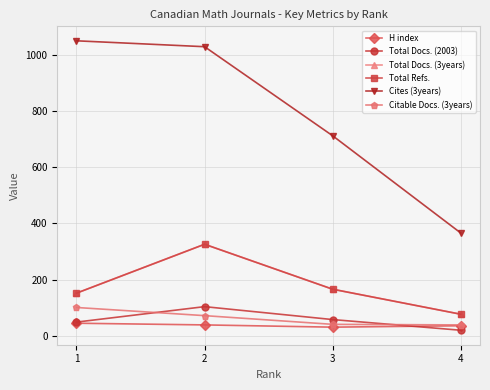

Reading right to left, extract all data points from this chart.

H index: 36	31	39	45
Total Docs. (2003): 20	58	104	49
Total Docs. (3years): 77	166	326	152
Total Refs.: 77	166	326	152
Cites (3years): 366	712	1029	1050
Citable Docs. (3years): 39	41	72	101